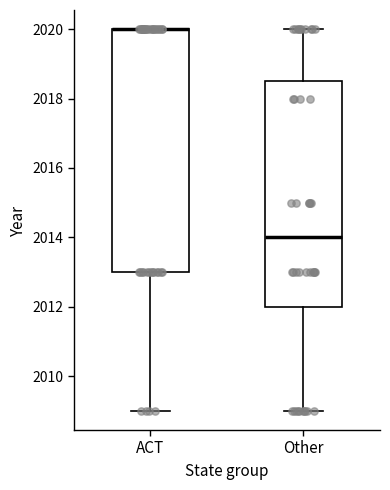

Comparing the boxes themselves (not the whiskers), which one is the tallest?

ACT